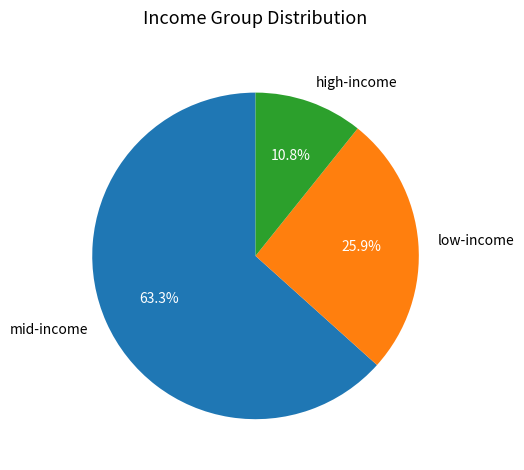

Between low-income and high-income, which is larger?

low-income